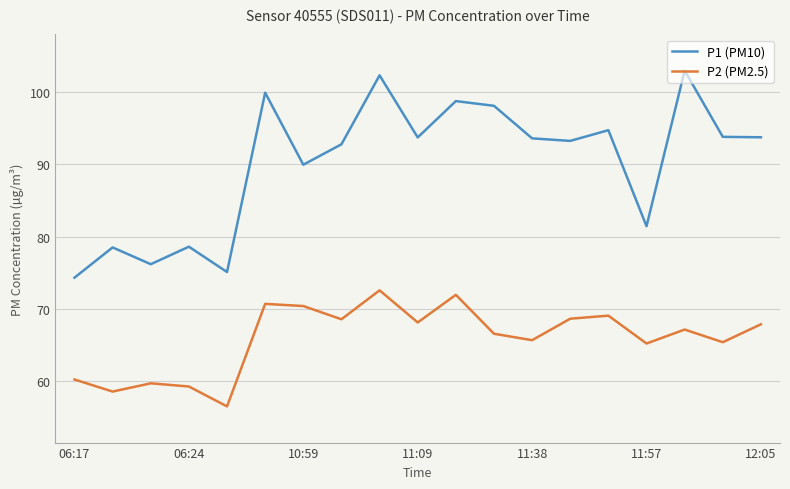

List the series in order of their overall mean, lowest first.

P2 (PM2.5), P1 (PM10)